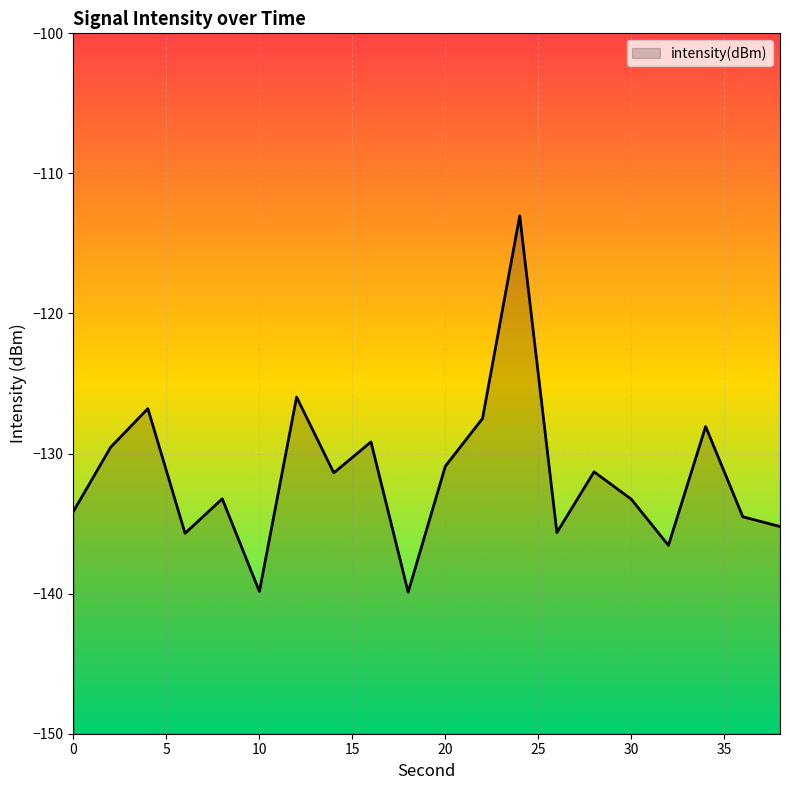

True or false: the data shows -175.5 at 22.

False